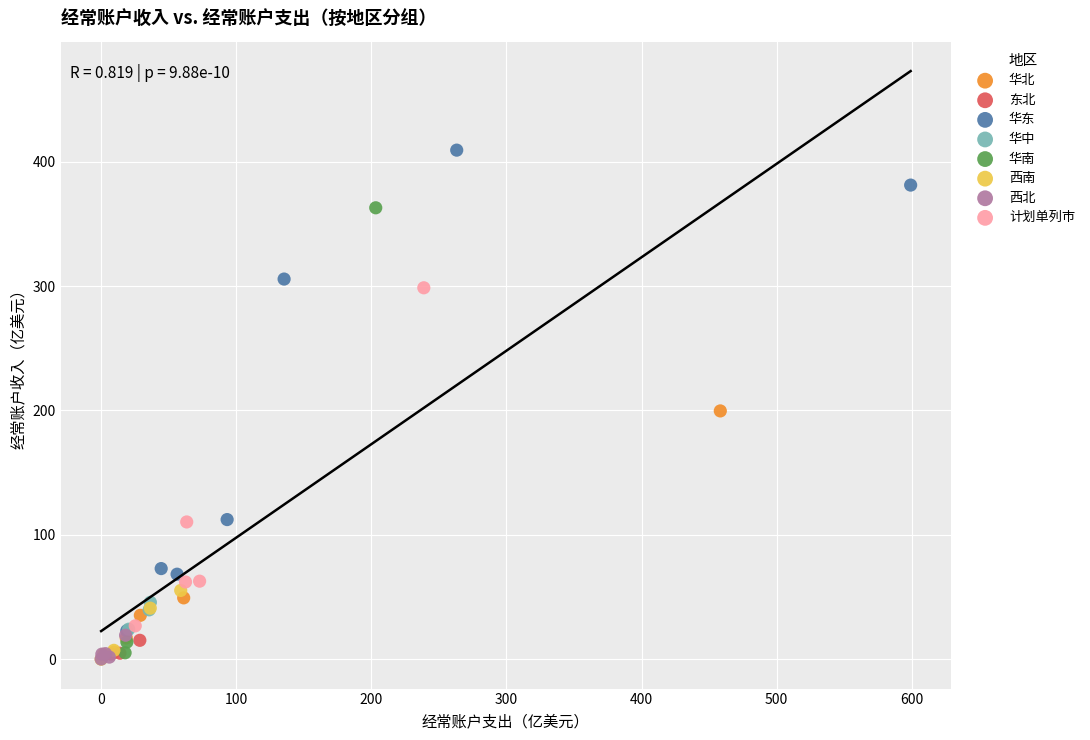

Which series reaches the maximum Y coordinate?

华东